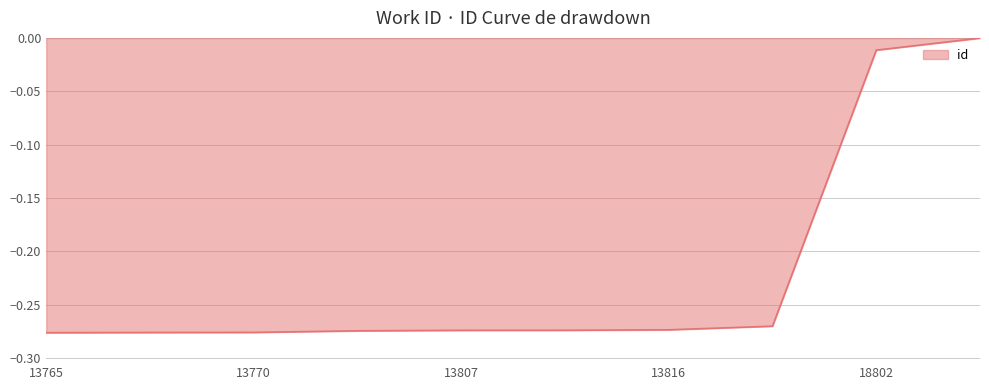

Does the chart have visible grid lines?

Yes